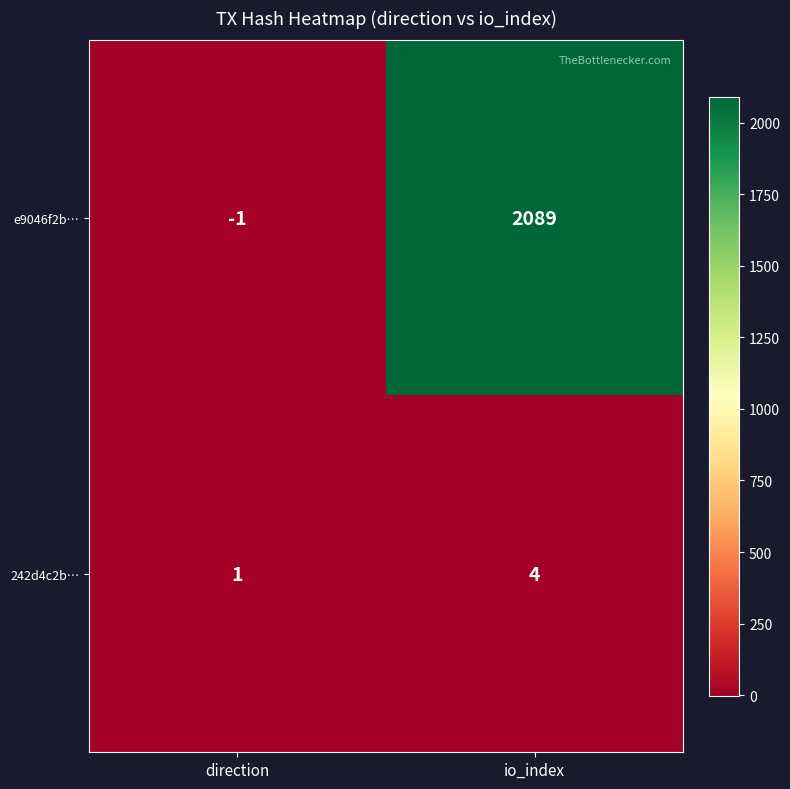

What is the sum of the 242d4c2b… values at io_index and direction?

5